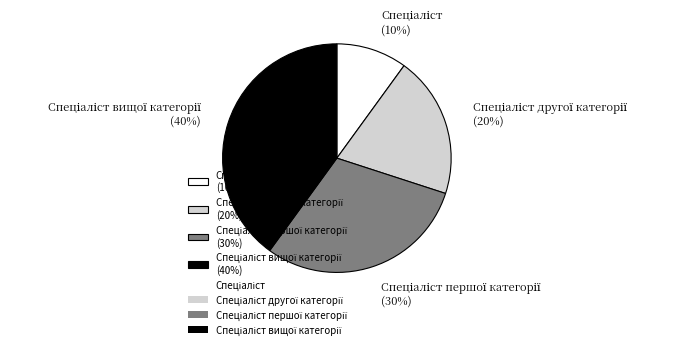

Is there any slice that represents more than half of the pie?

No